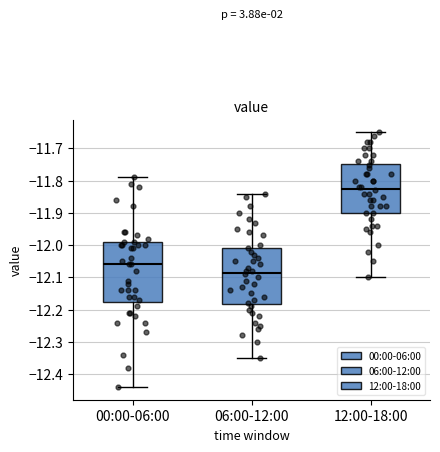

Where does the lower whisker of the box for 00:00-06:00 end on the y-axis? The values are not printed on the chart, so give them approximately, as read against the axis.

-12.44